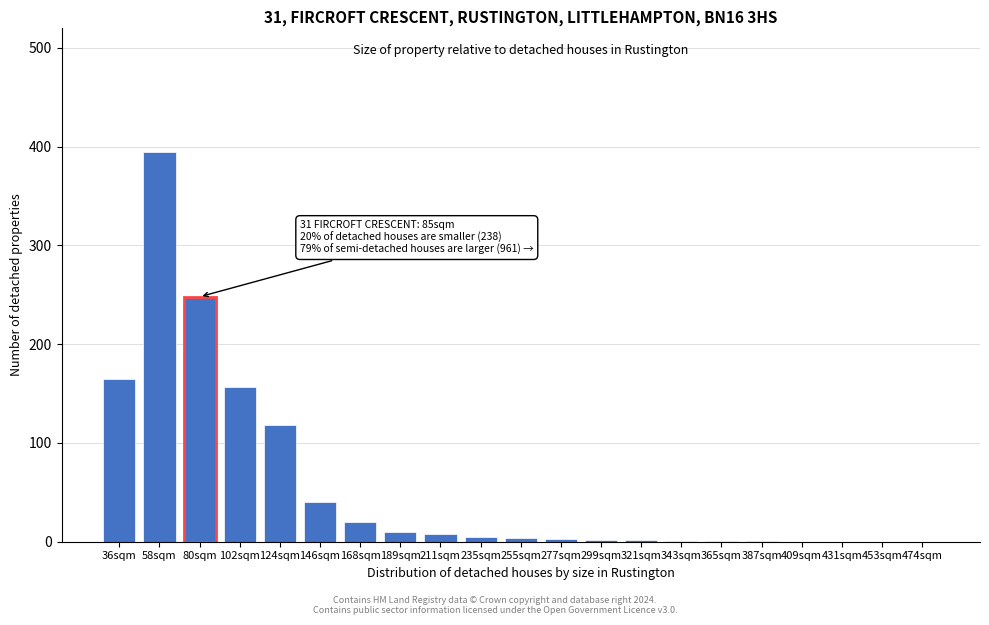

Which category has the highest value across all series?

58sqm